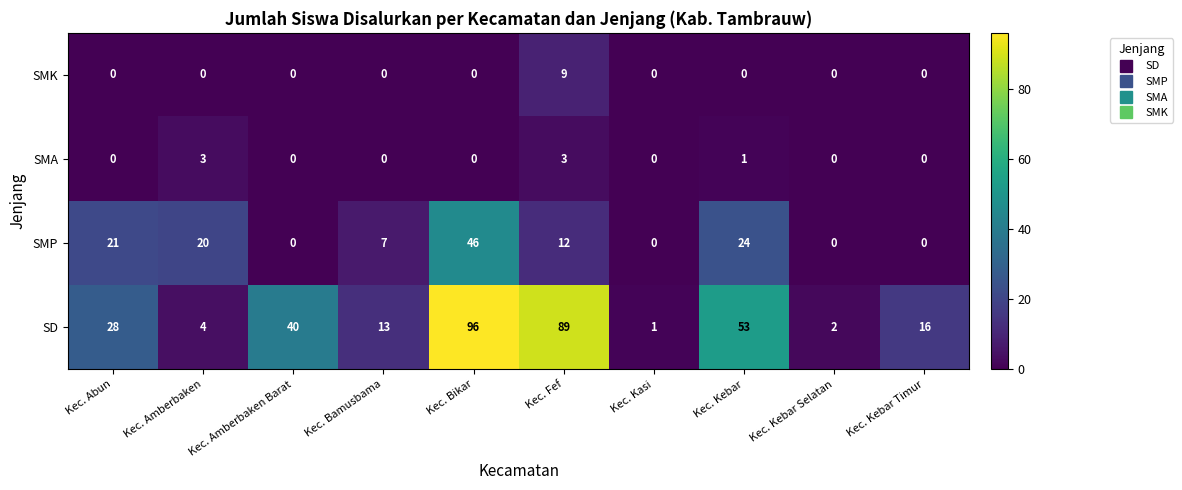

What is the spread (max minus min) of values at Kec. Fef?

86